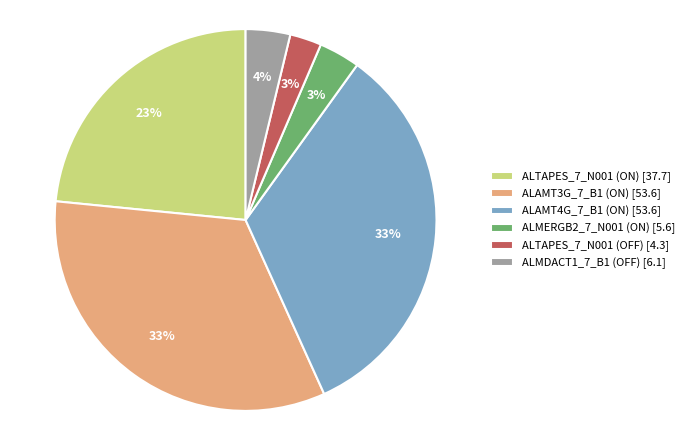

What percentage is the ALTAPES_7_N001 (OFF) [4.3] slice, to the nearest percent?

3%